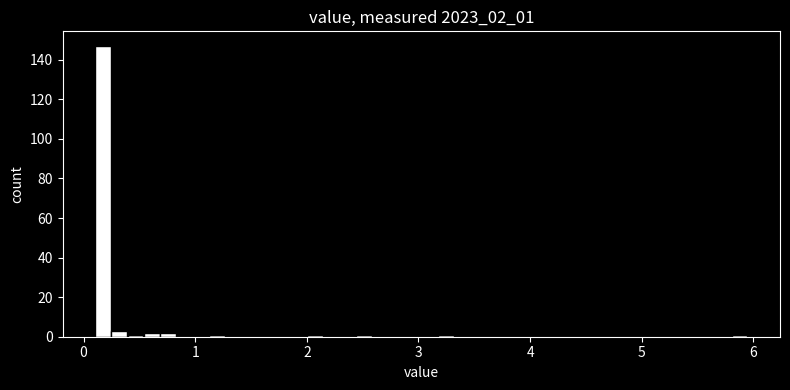

Around what value on the x-axis is the tallest bar? Give the approximate position of its centre, as read against the axis.

0.2